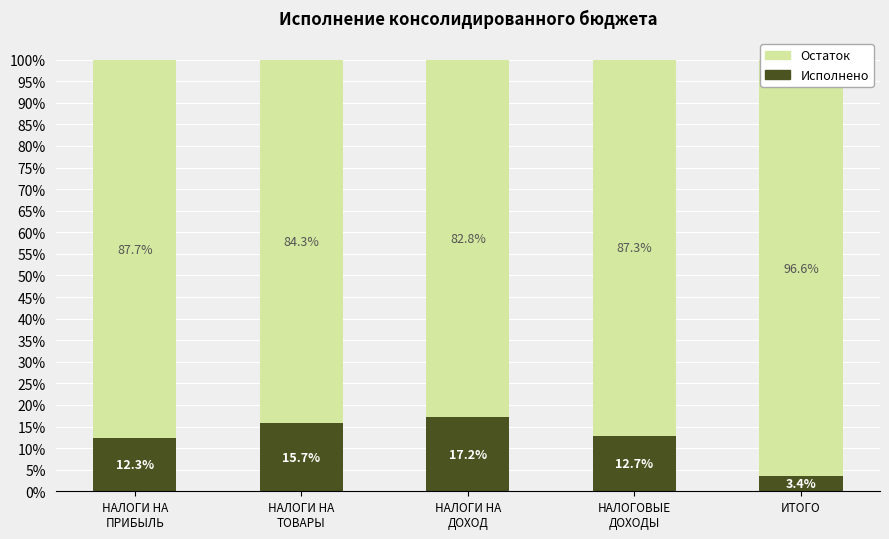

How many values in the Исполнено series are below 12?

1